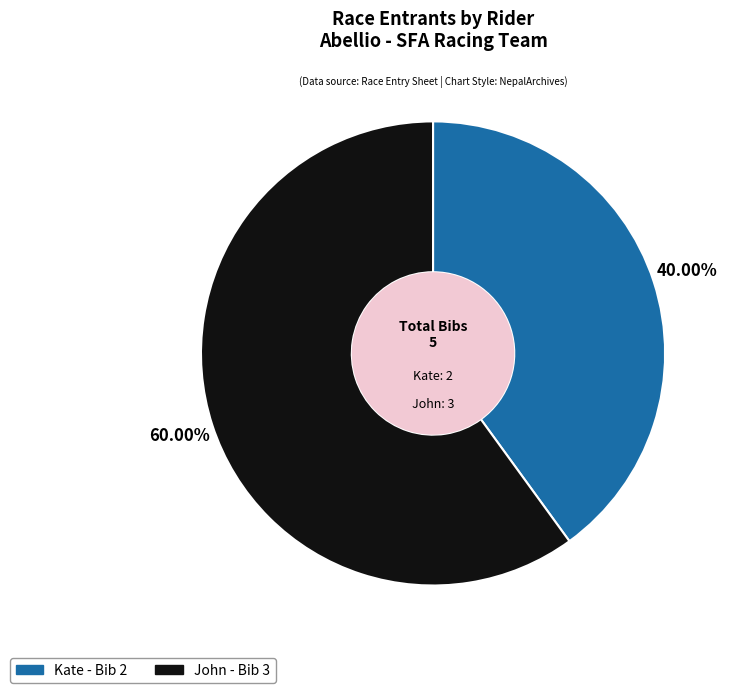

How much of the chart is everything except John?

40.0%